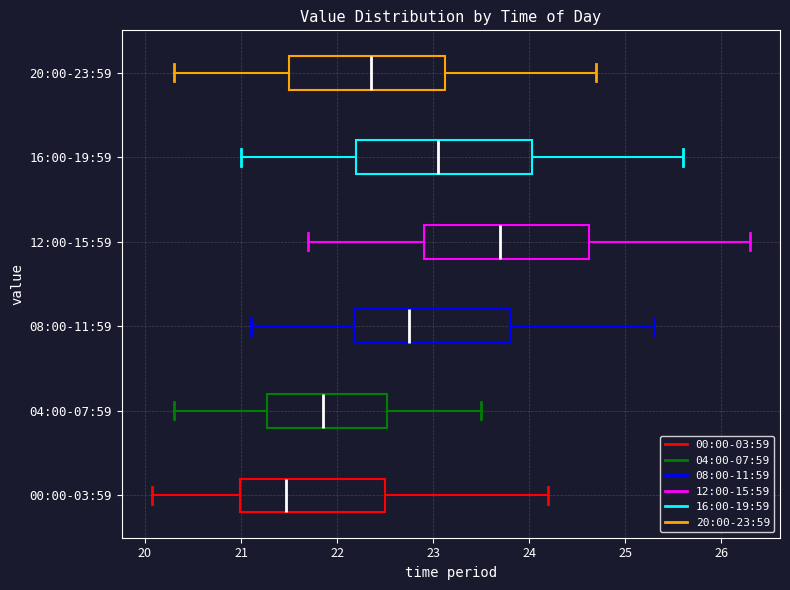

Reading bottom to top, read every box against the x-axis: the position of its median line, the range the box covers, and the ends of its whiskers. The values are not printed on the chart, so give them approximately, as read against the axis.

00:00-03:59: median 21.5, box 21.0 to 22.5, whiskers 20.1 to 24.2
04:00-07:59: median 21.9, box 21.3 to 22.5, whiskers 20.3 to 23.5
08:00-11:59: median 22.8, box 22.2 to 23.8, whiskers 21.1 to 25.3
12:00-15:59: median 23.7, box 22.9 to 24.6, whiskers 21.7 to 26.3
16:00-19:59: median 23.1, box 22.2 to 24.0, whiskers 21.0 to 25.6
20:00-23:59: median 22.4, box 21.5 to 23.1, whiskers 20.3 to 24.7